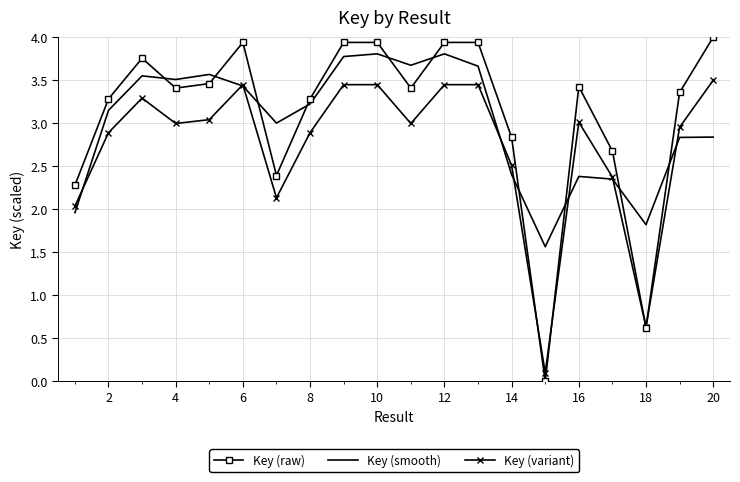

Which series has the widest spread of values?

Key (raw)